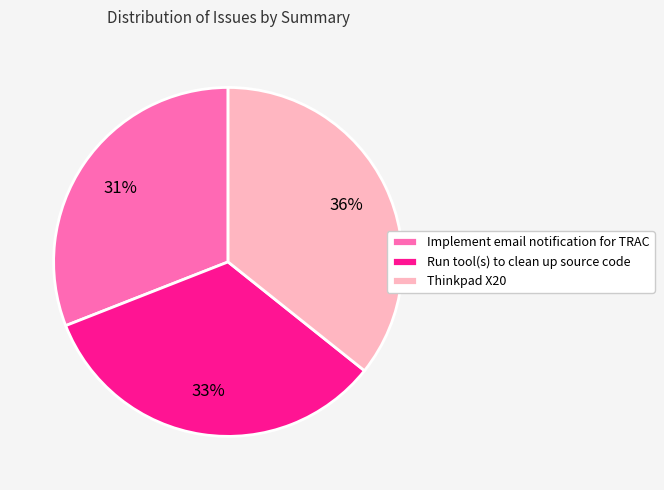

The Implement email notification for TRAC slice represents 42% of the pie. True or false?

False